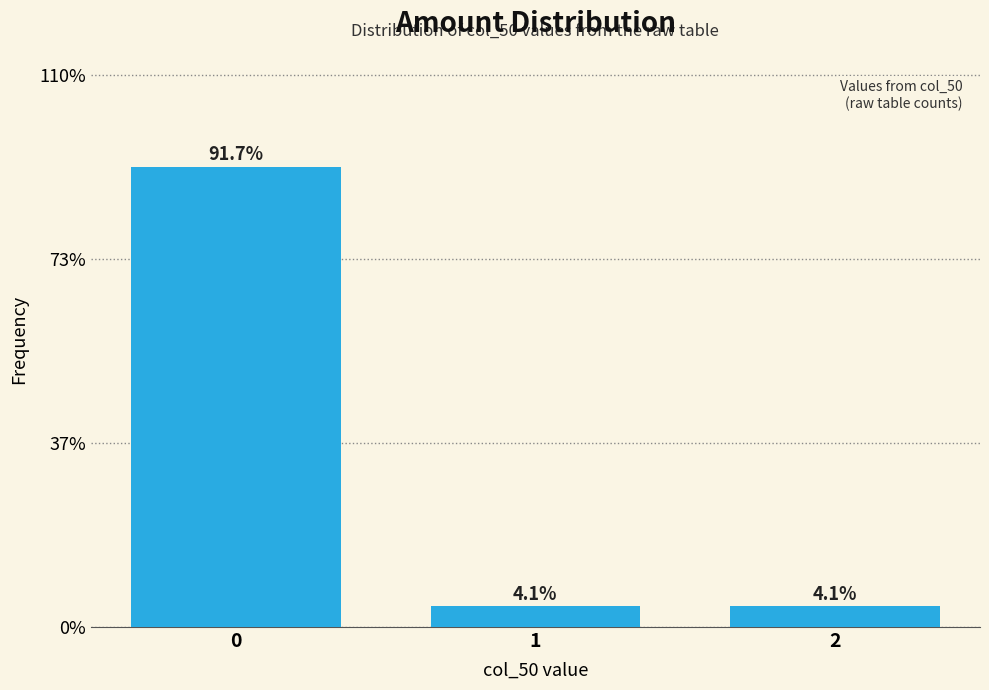

Reading left to right, what are all the values shown in this chart?

91.7	4.1	4.1